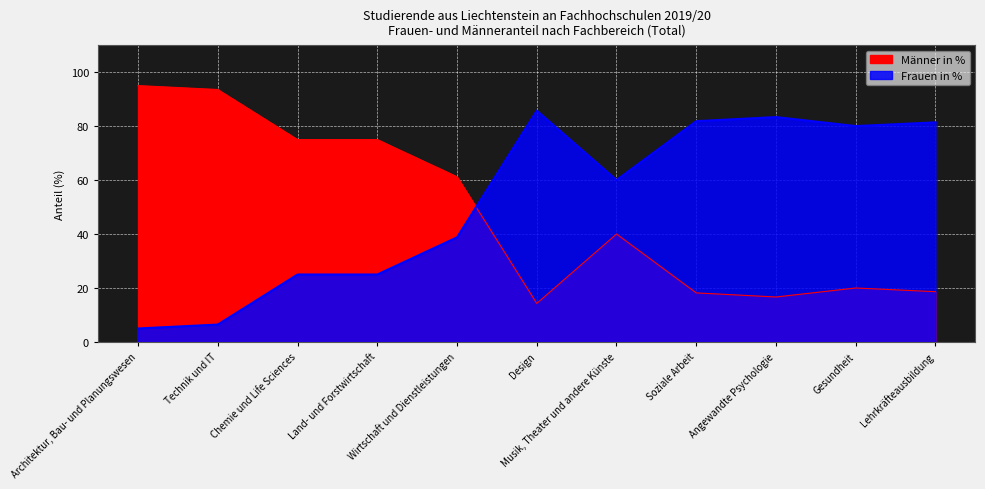

True or false: Frauen in % has a value of 125.7 at Technik und IT.

False